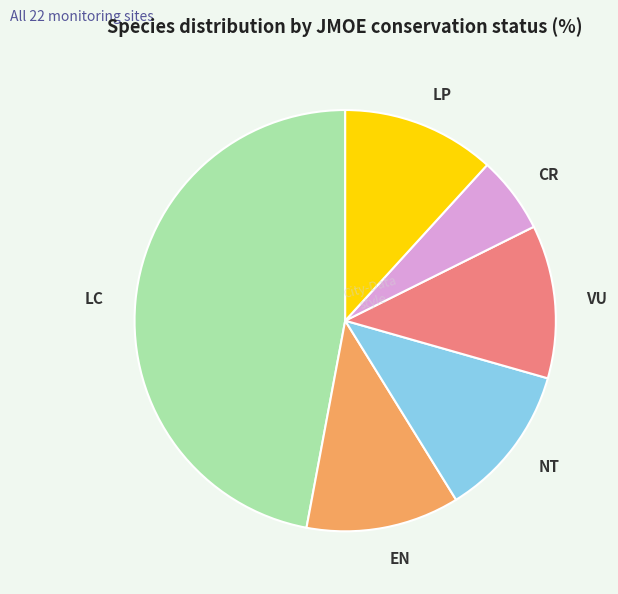

How many slices are in this pie chart?

6